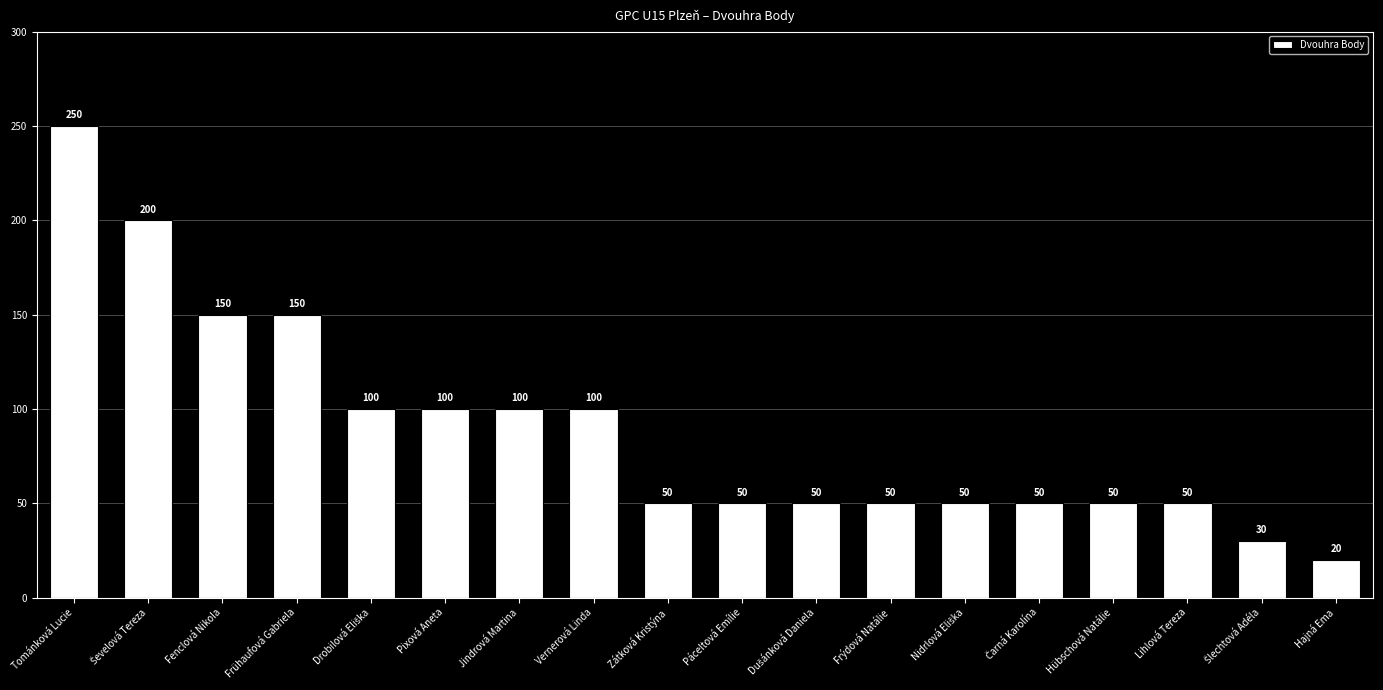

Is it true that the value at Hübschová Natálie is 50?

True